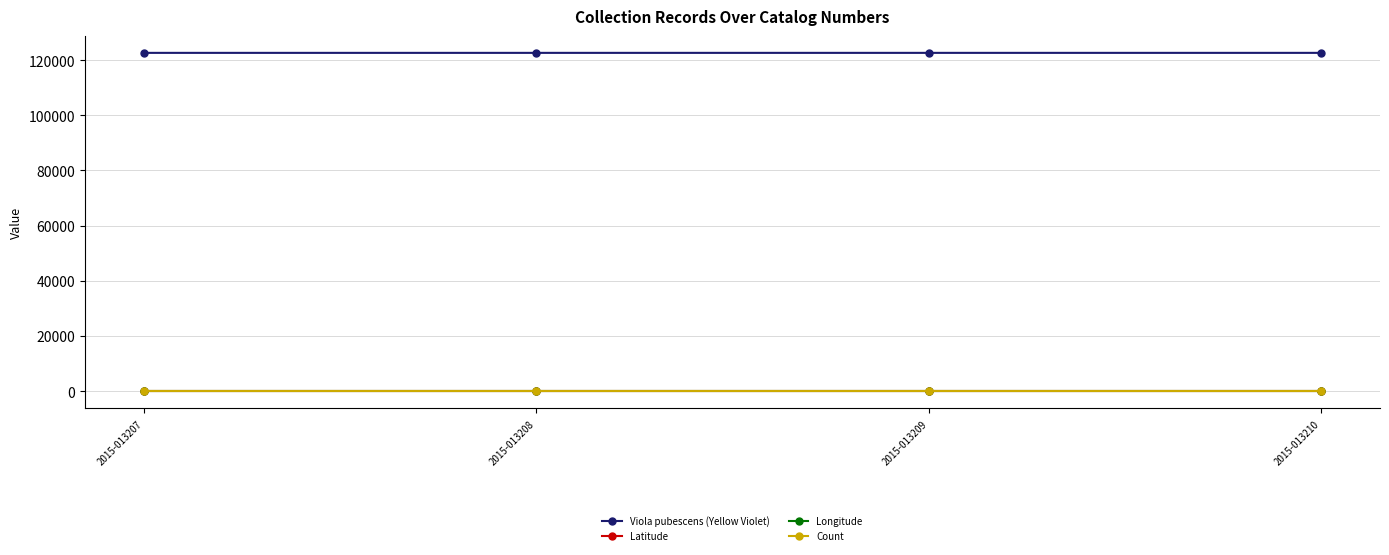

How many lines are shown in the chart?

4